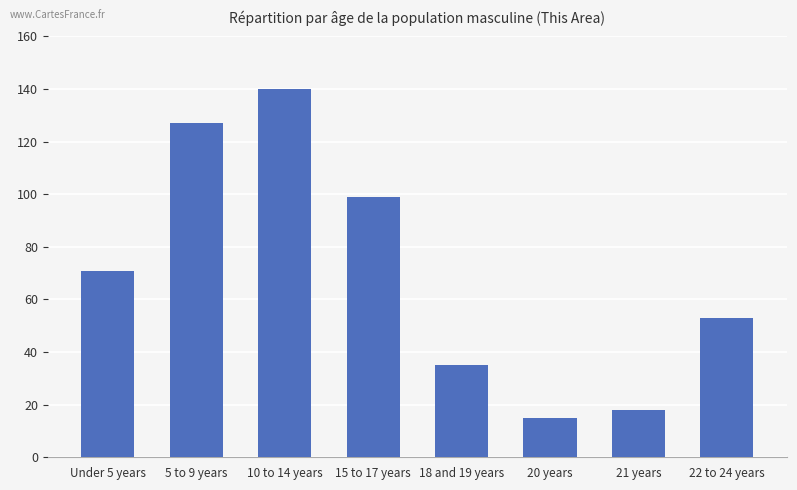

Rank the categories by value from lowest to highest.

20 years, 21 years, 18 and 19 years, 22 to 24 years, Under 5 years, 15 to 17 years, 5 to 9 years, 10 to 14 years